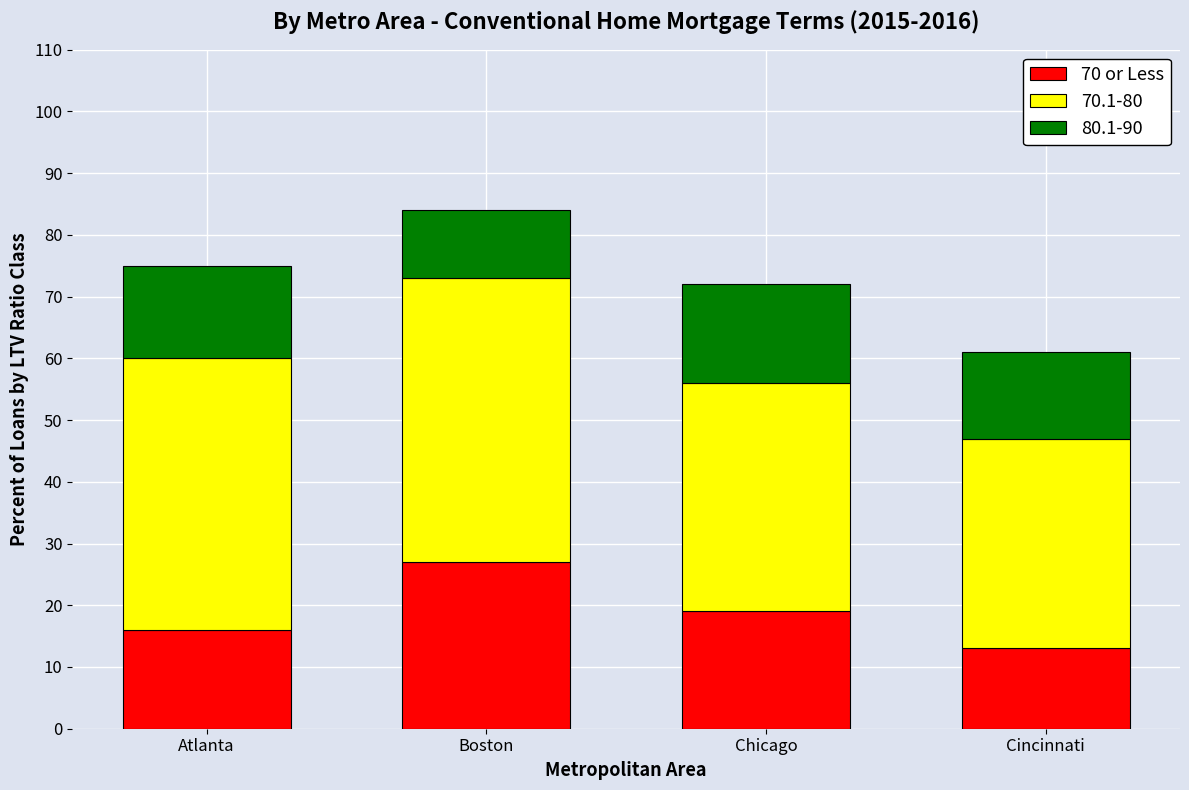

Does the chart contain stacked bars?

Yes